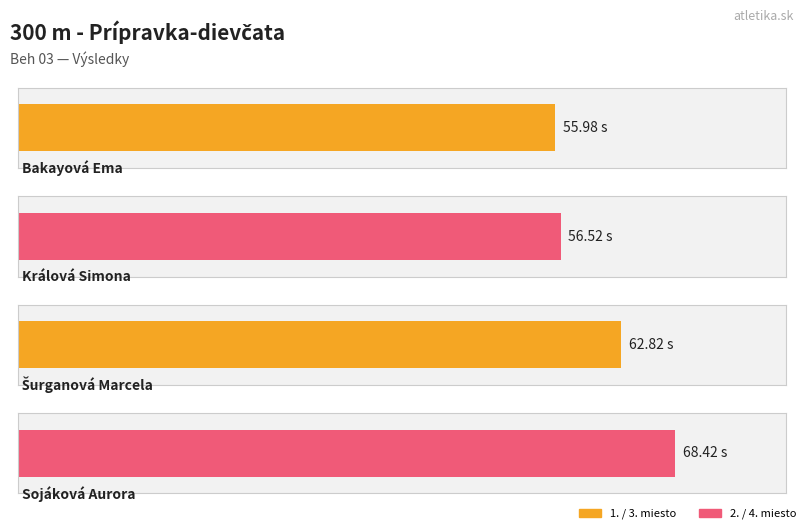

What is the ratio of the value at Sojáková Aurora to the value at Bakayová Ema?

1.2